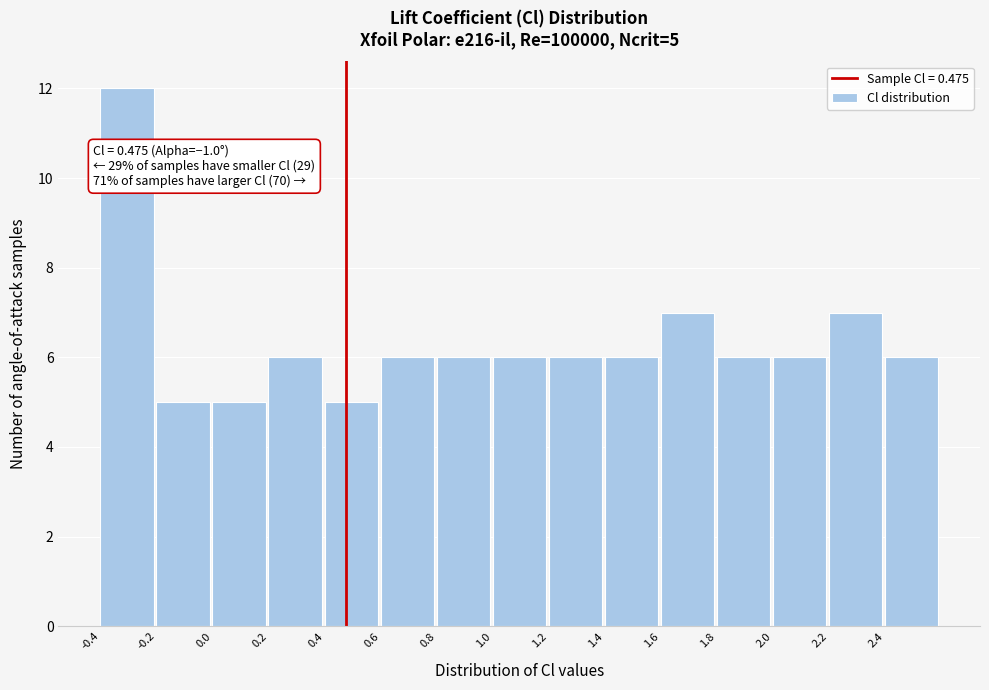

Which range on the x-axis has the tallest bar?

-0.4 to -0.2